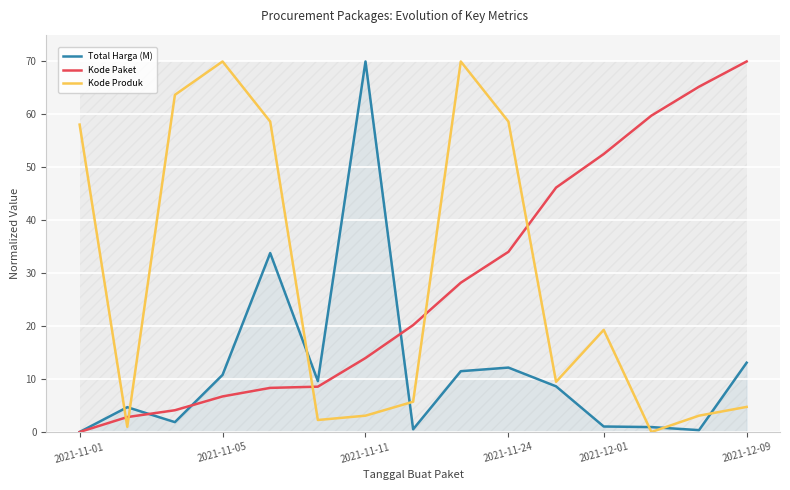

What are all the series names shown in the legend?

Total Harga (M), Kode Paket, Kode Produk